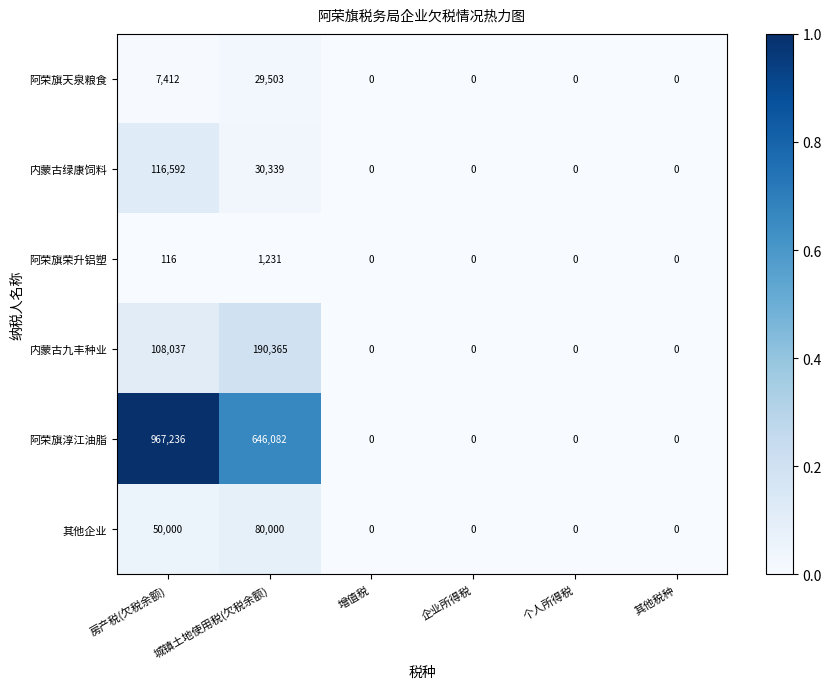

At which label does 阿荣旗荣升铝塑 reach its peak?

城镇土地使用税(欠税余额)